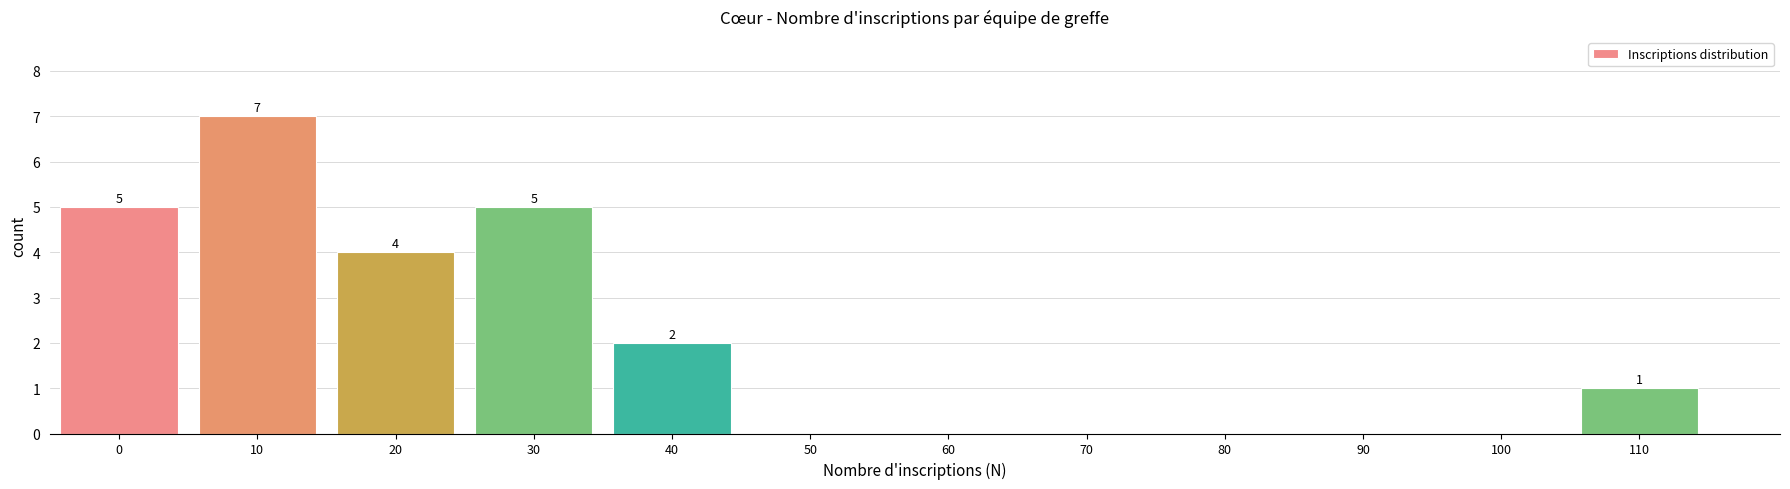

Reading right to left, what are all the values shown in this chart?

110=1	100=0	90=0	80=0	70=0	60=0	50=0	40=2	30=5	20=4	10=7	0=5